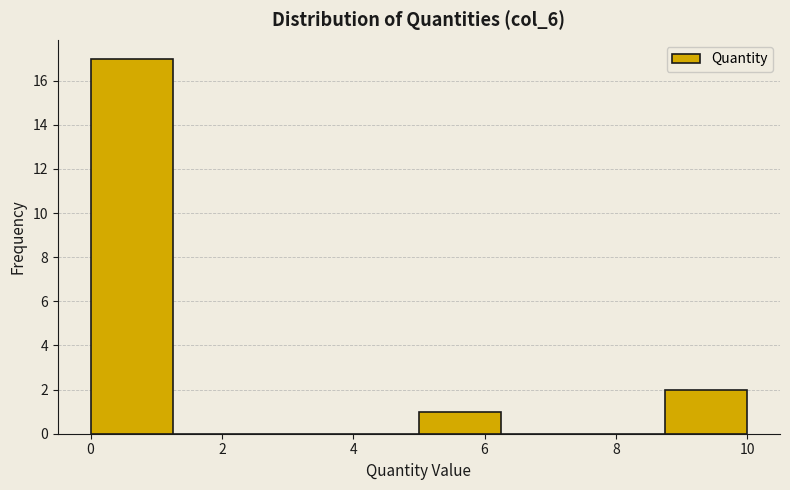

What is the height of the bar covering 0.00 to 1.25 on the x-axis? Neither the bar edges nor the heights are printed on the chart, so give them approximately, as read against the axes.

17